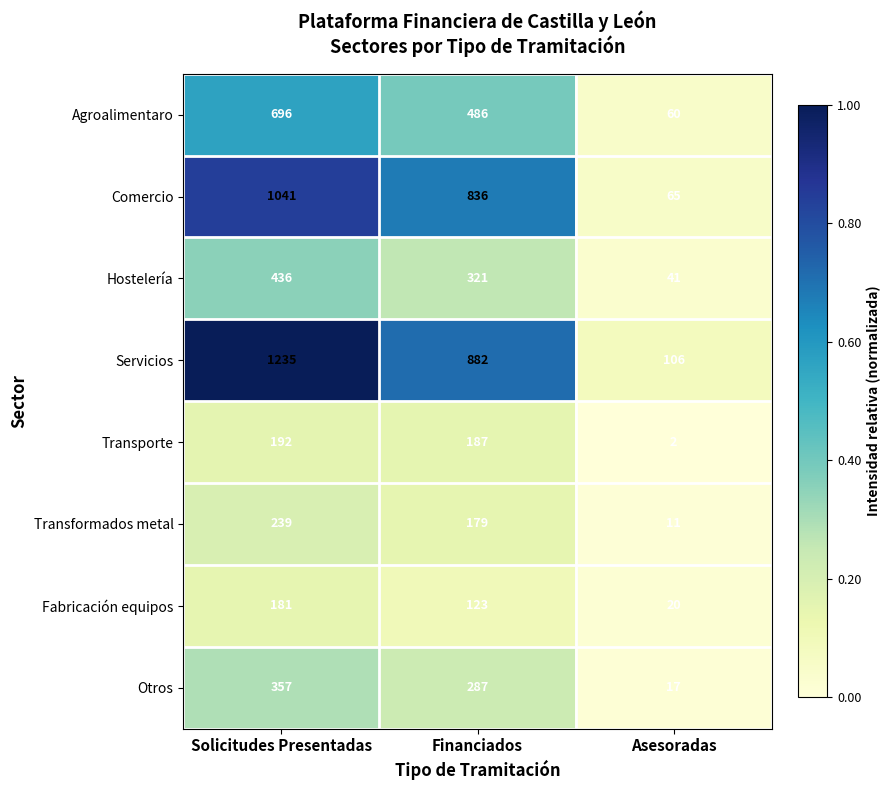

What is the difference between the maximum and minimum values in the Transformados metal series?

228